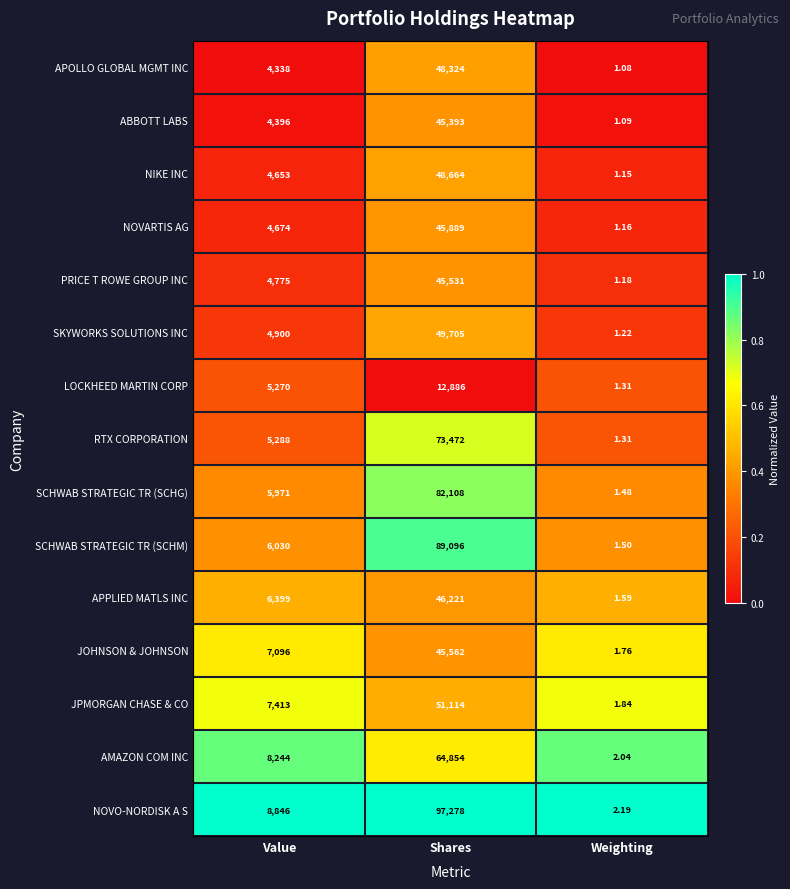

Which series has the largest range (max minus min)?

NOVO-NORDISK A S